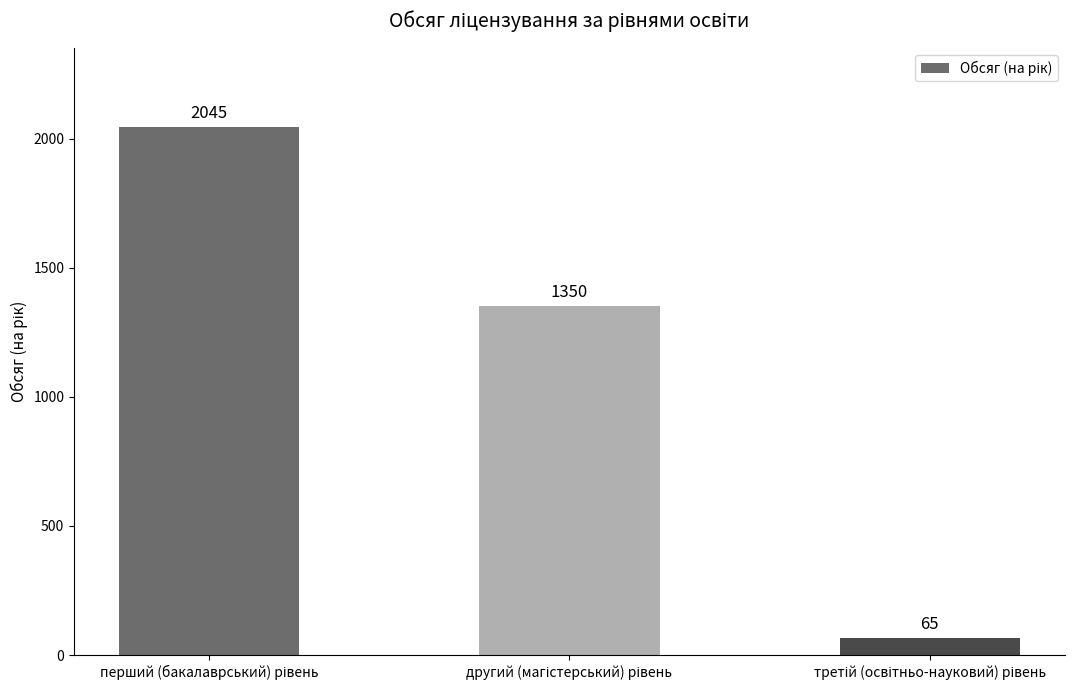

What is the sum of all values?

3460